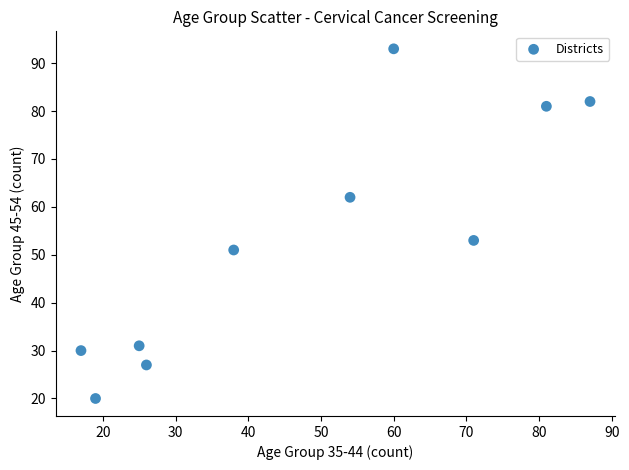

What Y value in the scatter plot is closest to 56?

53